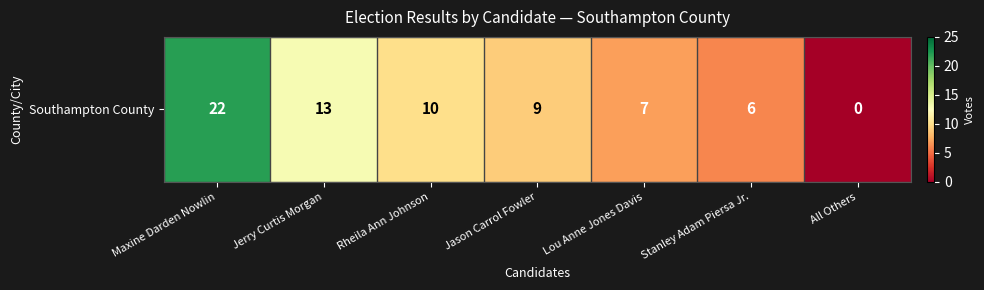

Approximately how many times larger is the value at Maxine Darden Nowlin compared to Rheila Ann Johnson?

2.2